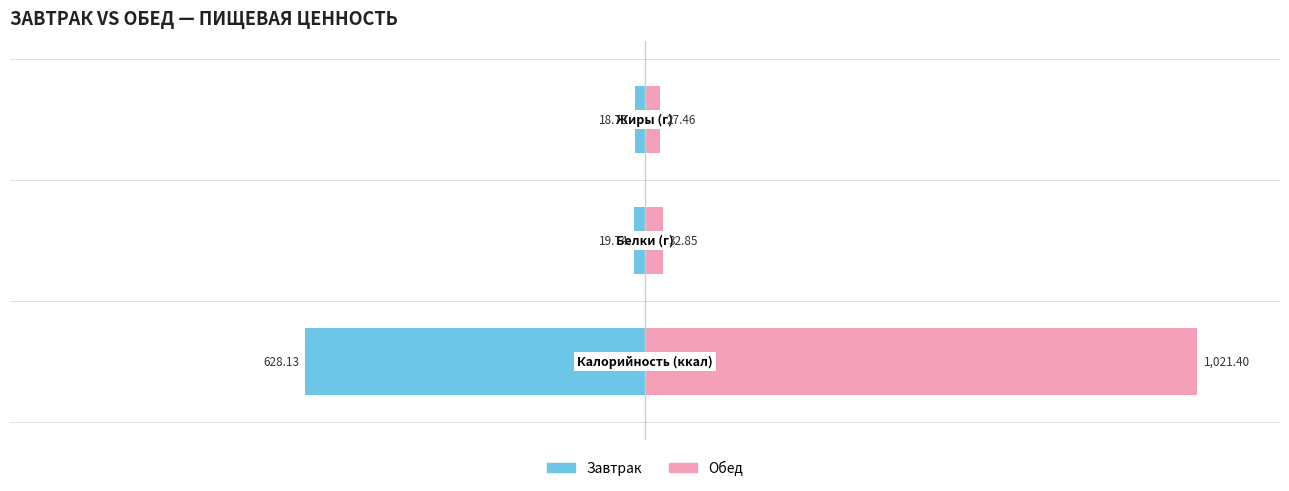

How many groups of bars are there?

3